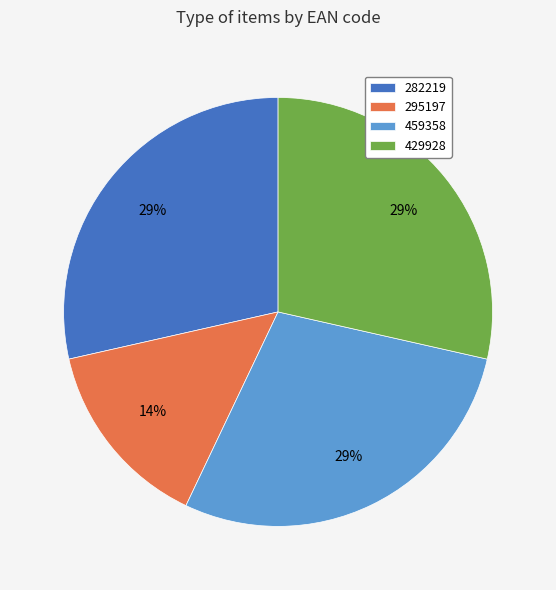

What percentage is the 429928 slice, to the nearest percent?

29%